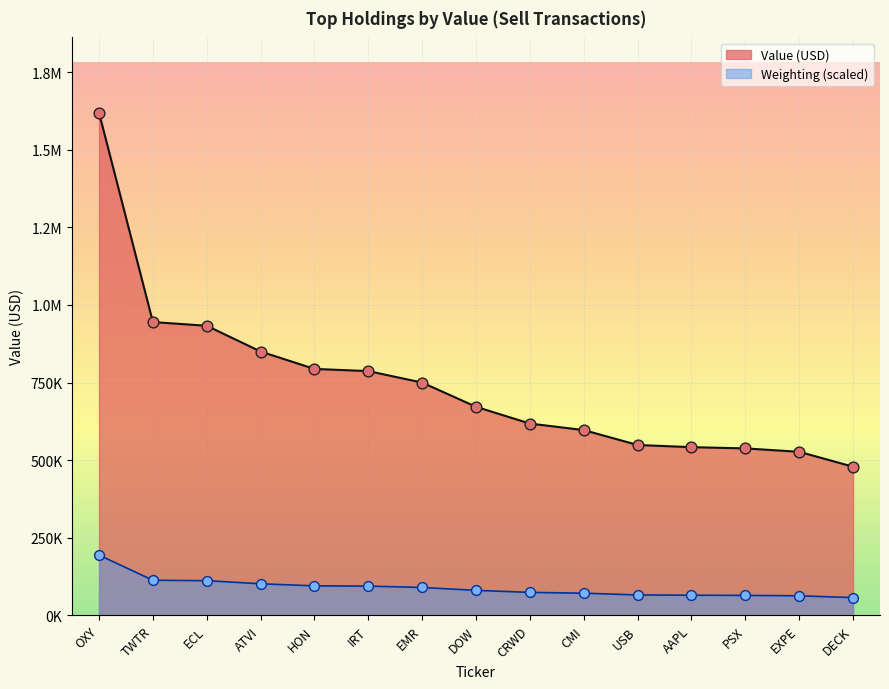

What is the change in value from ECL to PSX?

-395000